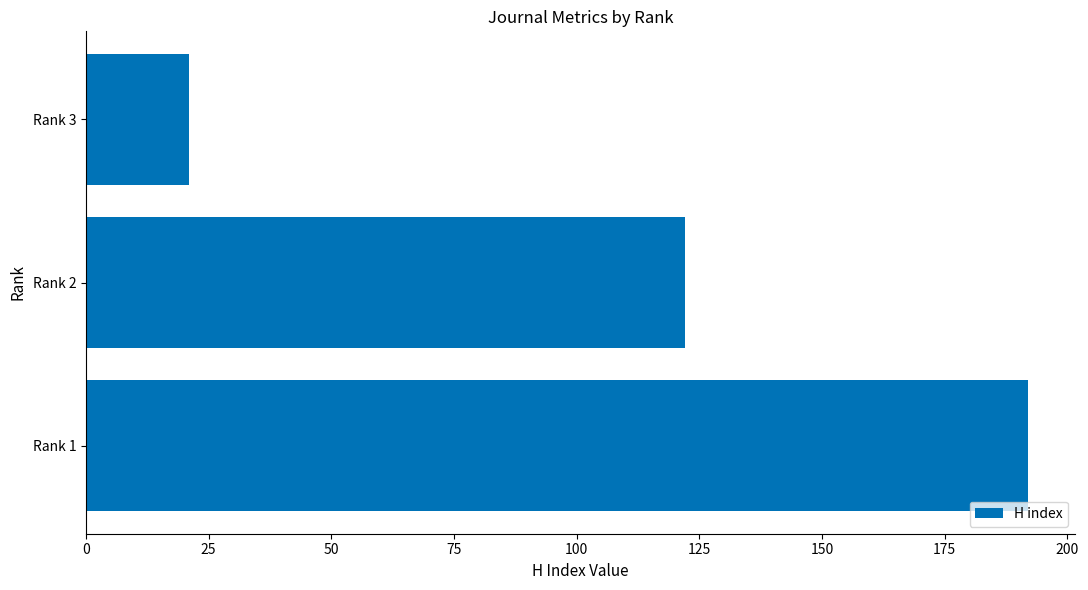

Reading bottom to top, list all the values displayed in this chart.

192	122	21